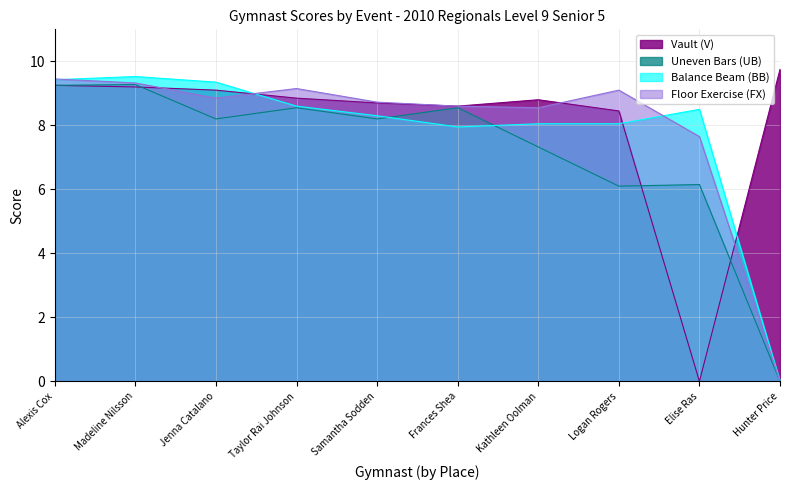

Which category has the lowest value in the Uneven Bars (UB) series?

Hunter Price